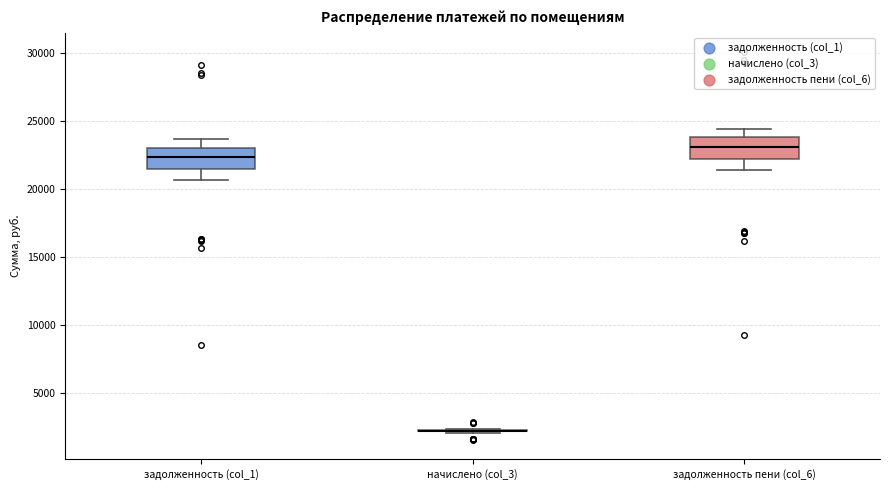

Reading left to right, read every box against the y-axis: the position of its median line, the range the box covers, and the ends of its whiskers. The values are not printed on the chart, so give them approximately, as read against the axis.

задолженность (col_1): median 22500, box 21500 to 23000, whiskers 20500 to 23500
начислено (col_3): box collapsed to a line at 2000, whiskers 2000 to 2500
задолженность пени (col_6): median 23000, box 22000 to 24000, whiskers 21500 to 24500